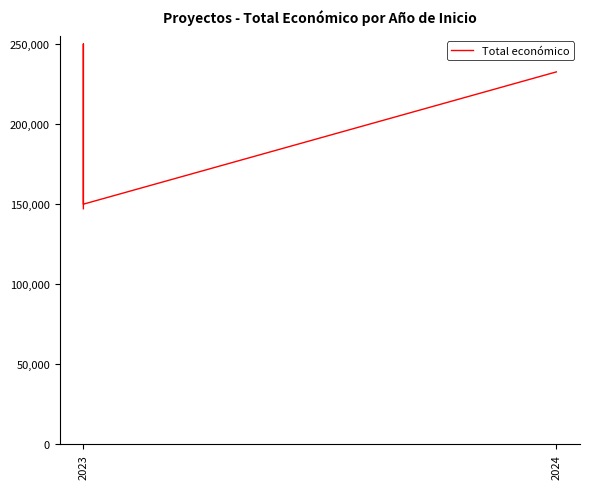

True or false: the data shows 72775 at 2024.

False